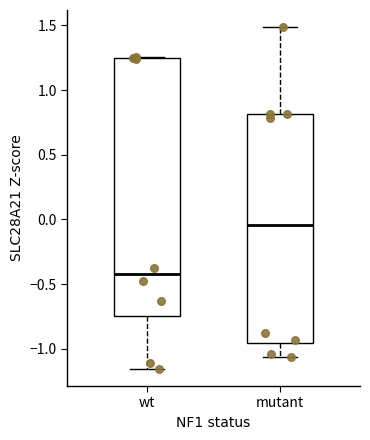

Reading left to right, read every box against the y-axis: the position of its median line, the range the box covers, and the ends of its whiskers. The values are not printed on the chart, so give them approximately, as read against the axis.

wt: median -0.40, box -0.75 to 1.25, whiskers -1.15 to 1.25
mutant: median -0.05, box -0.95 to 0.80, whiskers -1.05 to 1.50